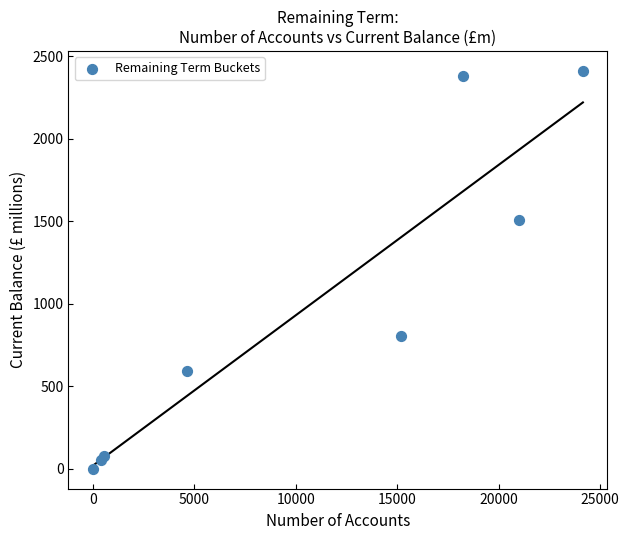

What Y value in the scatter plot is closest to 1206?

1508.6